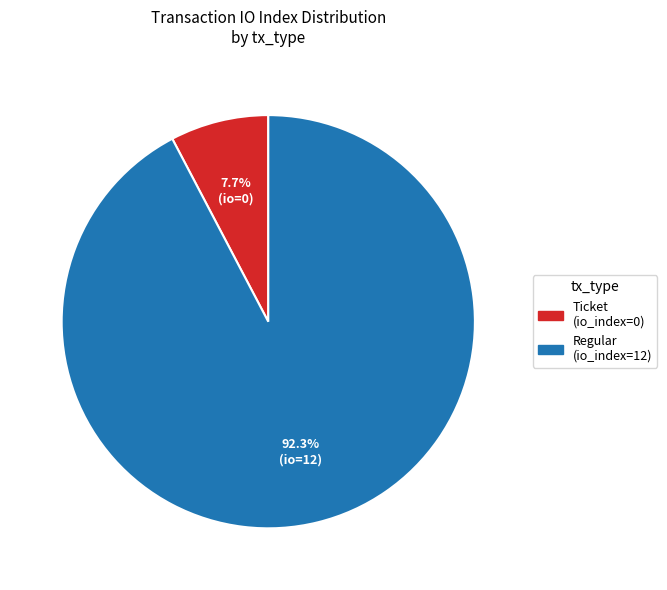

Which category has the smallest portion of the pie?

Ticket (io_index=0)